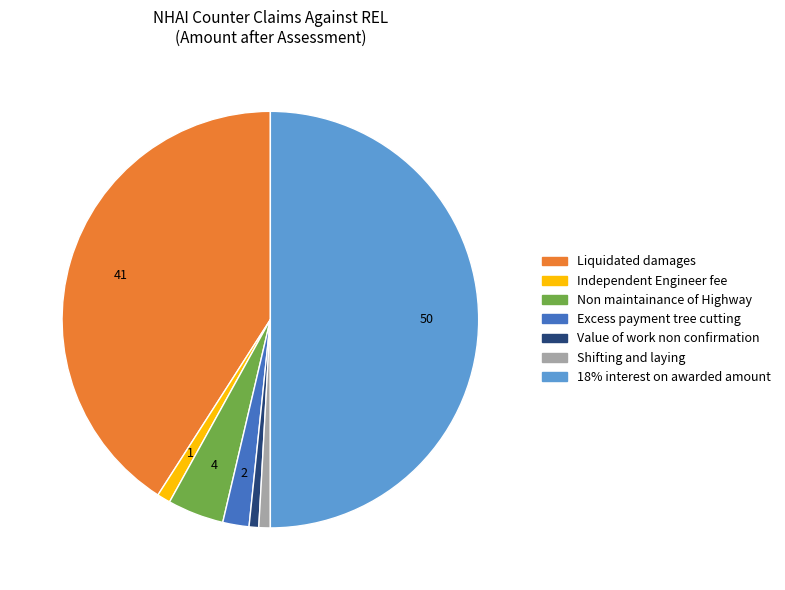

How many slices are in this pie chart?

7